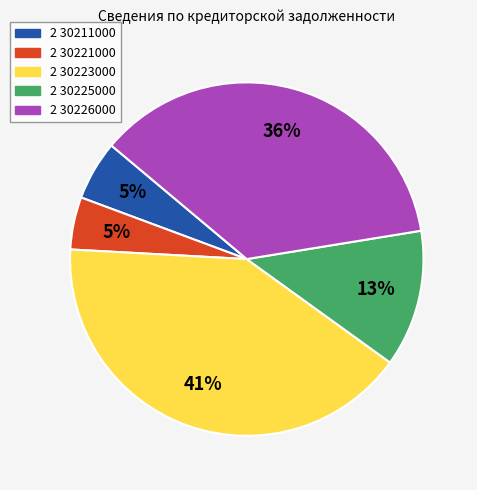

What is the ratio of the value at 2 30223000 to the value at 2 30226000?

1.1